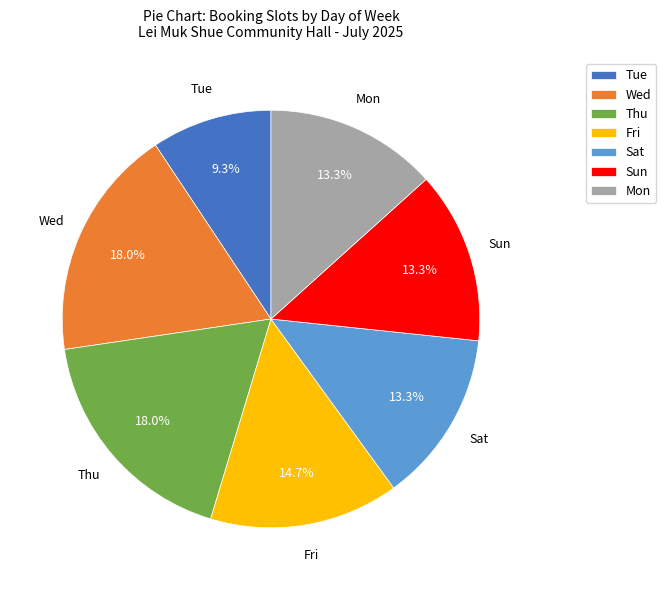

To the nearest percent, what is the combined percentage of Mon and Tue?

23%